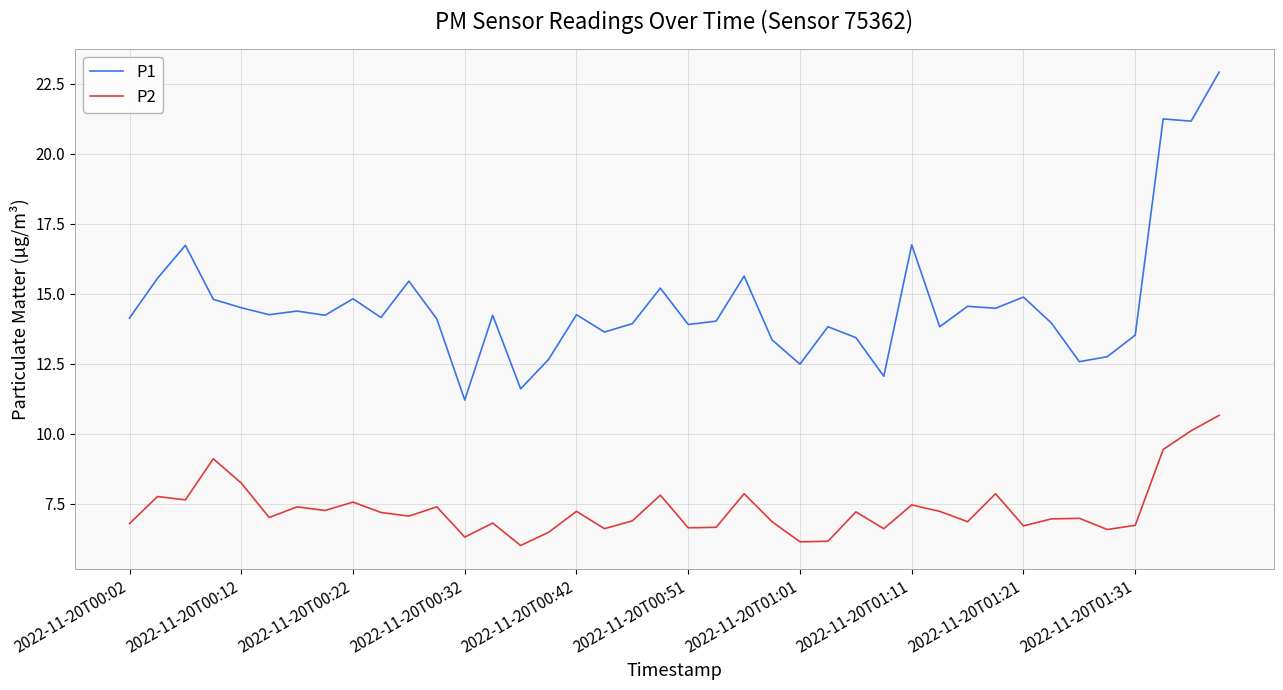

Rank the series by their average value, from lowest to highest.

P2, P1